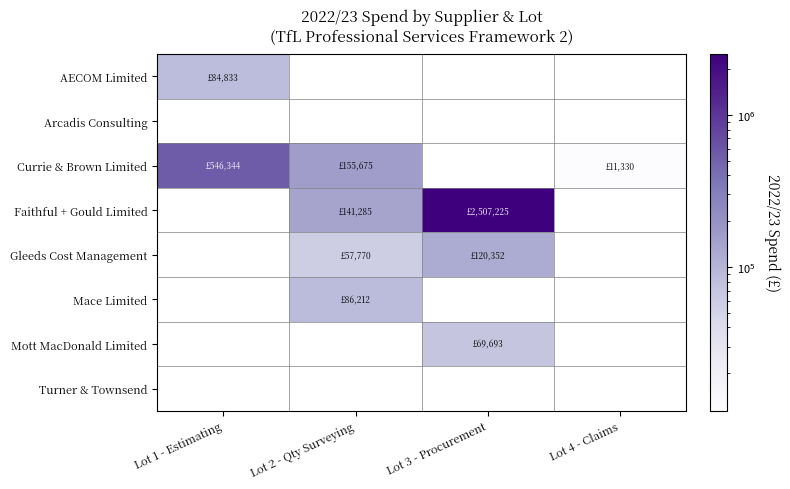

Is the value of Currie & Brown Limited at Lot 1 - Estimating greater than the value of Arcadis Consulting at Lot 4 - Claims?

No